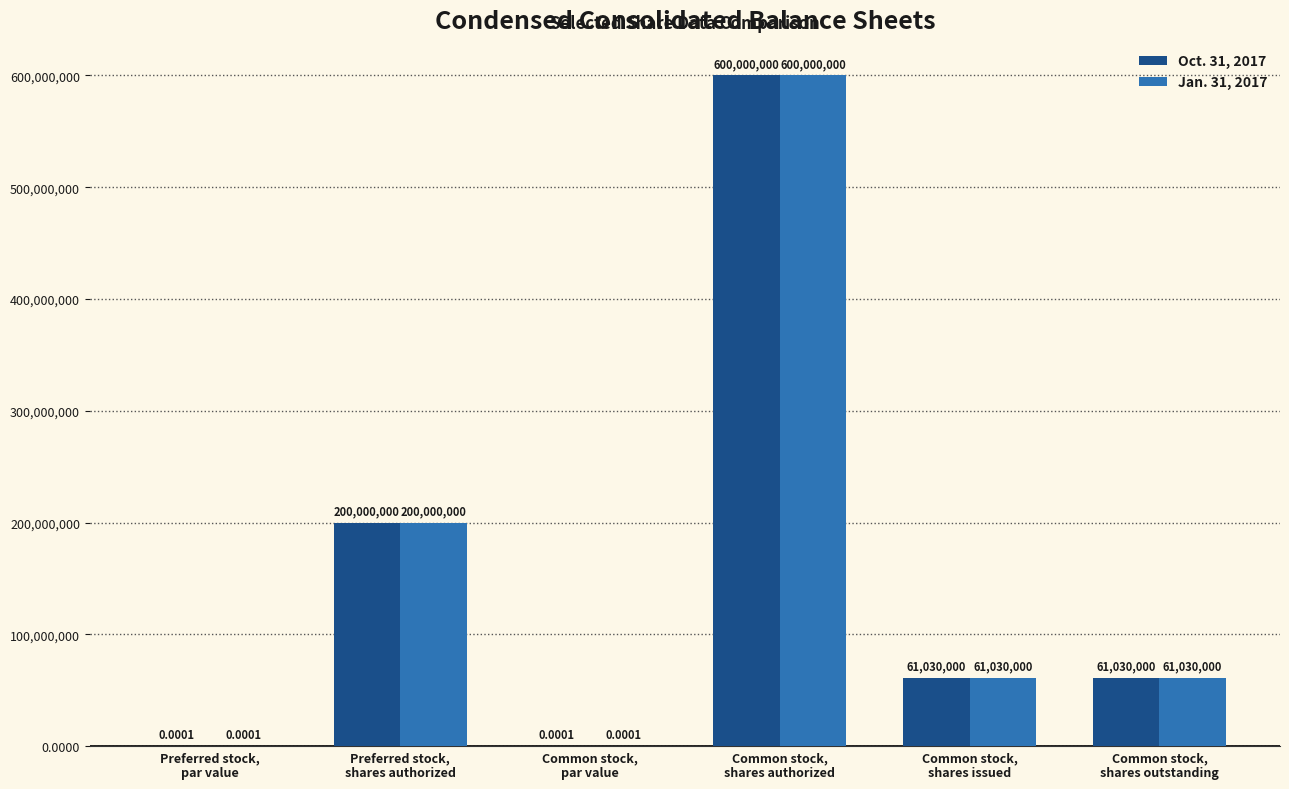

What is the sum of all Jan. 31, 2017 values?

922060000.0